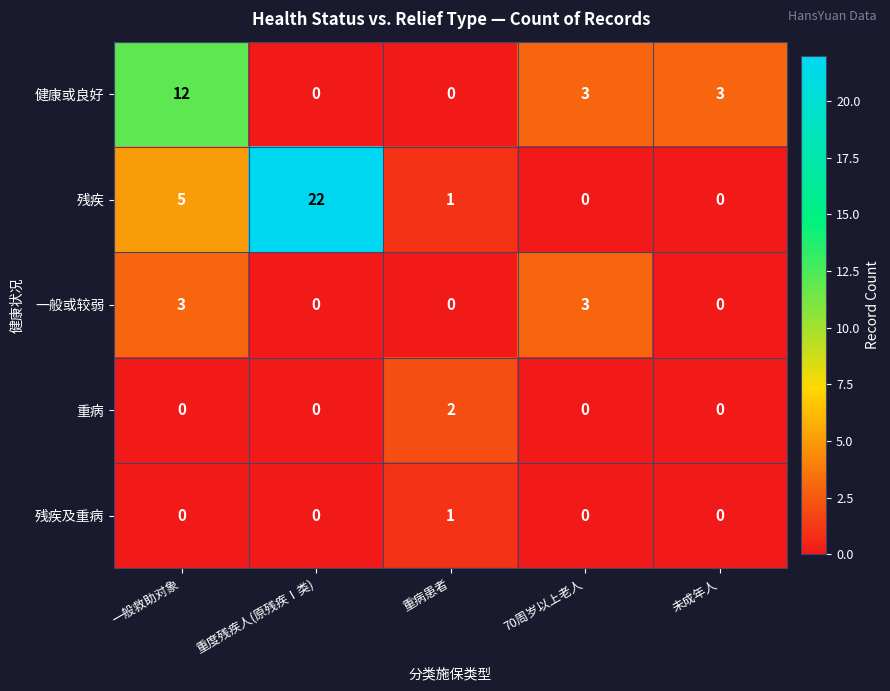

How many data points does each series have?

5